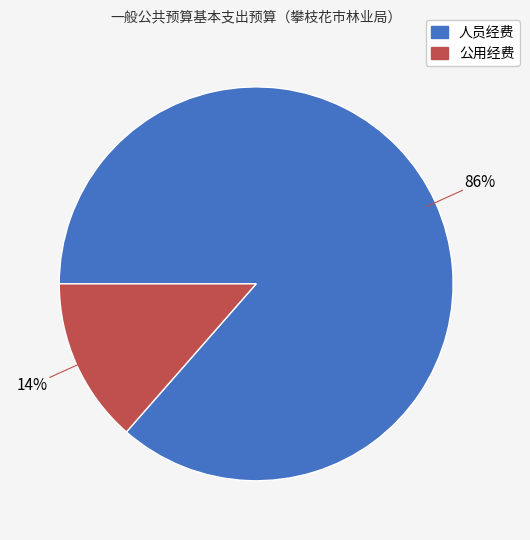

Combined, do 人员经费 and 公用经费 account for over 50%?

Yes